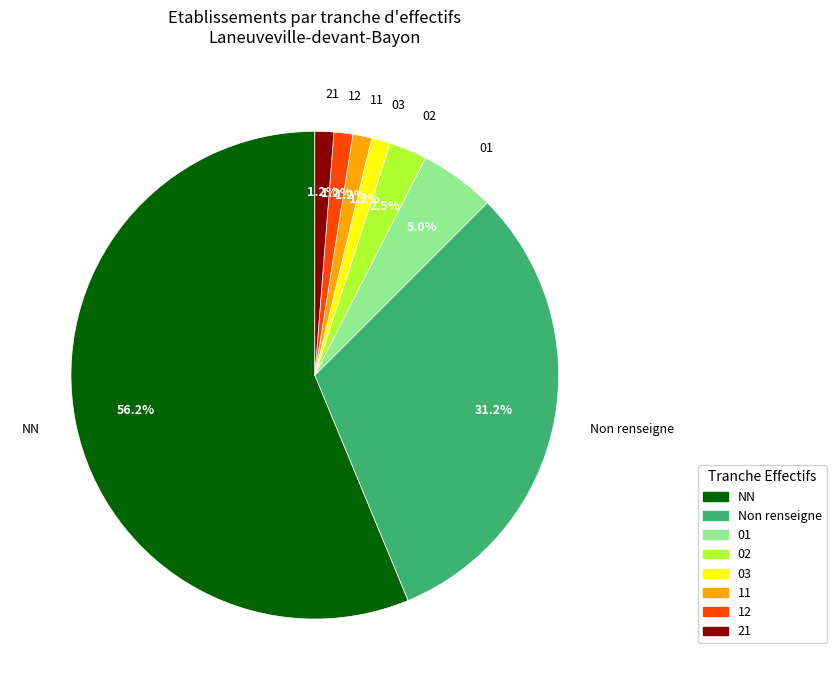

Does any single category account for the majority?

Yes